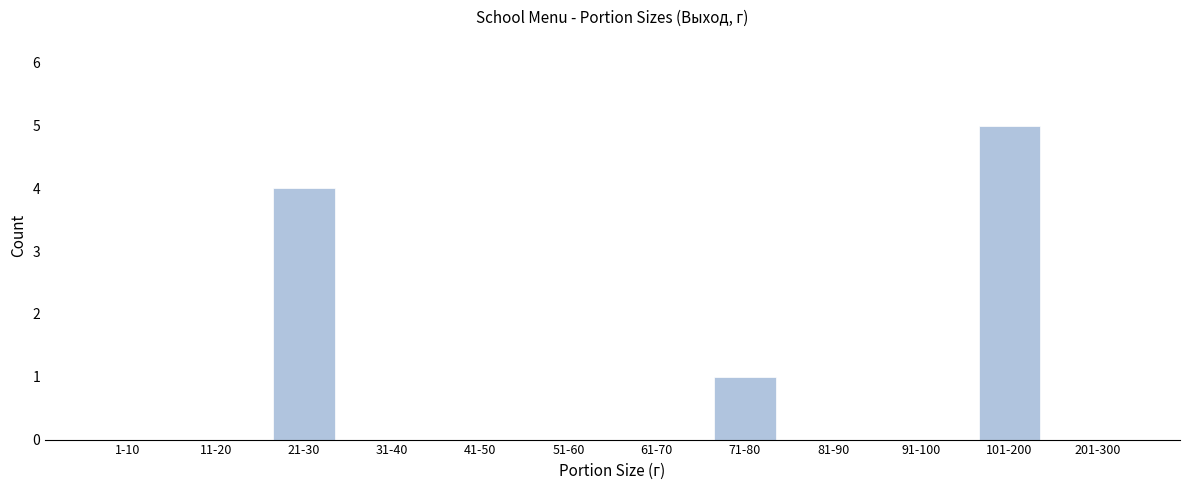

Reading right to left, what are all the values shown in this chart?

201-300=0	101-200=5	91-100=0	81-90=0	71-80=1	61-70=0	51-60=0	41-50=0	31-40=0	21-30=4	11-20=0	1-10=0